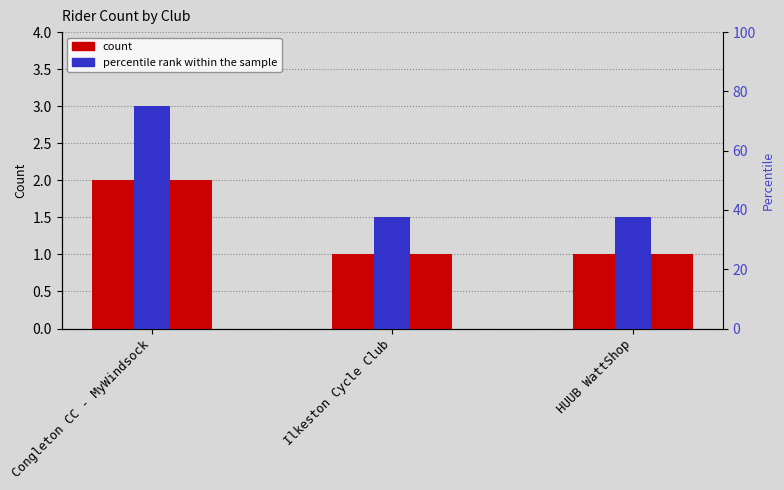

At how many categories does at least one series exceed 71?

1